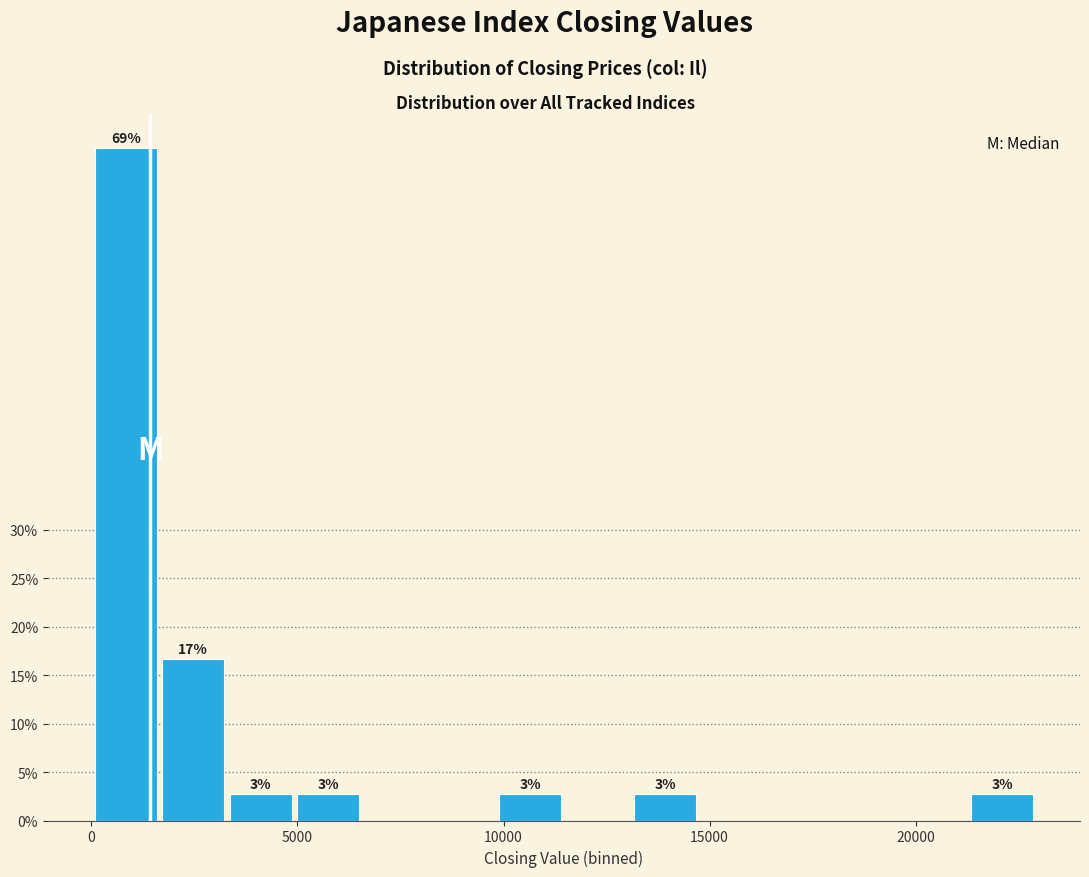

Around what value on the x-axis is the tallest bar? Give the approximate position of its centre, as read against the axis.

1000